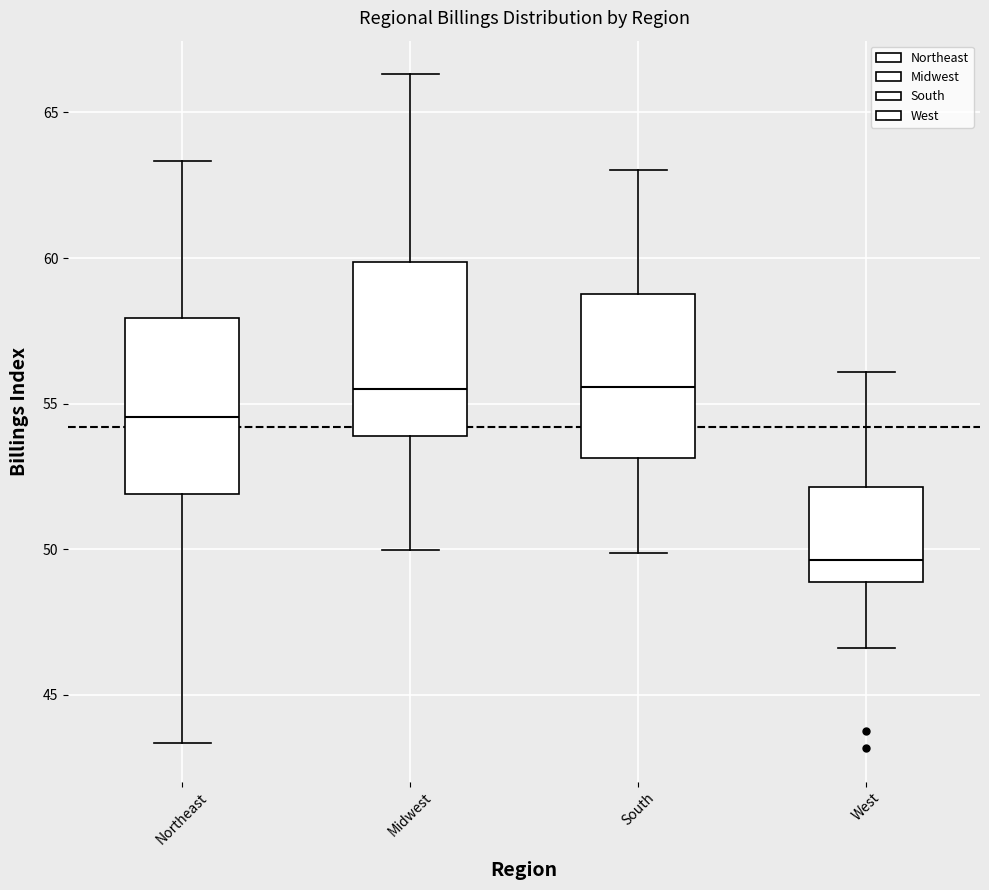

Where does the lower whisker of the box for Northeast end on the y-axis? The values are not printed on the chart, so give them approximately, as read against the axis.

43.5